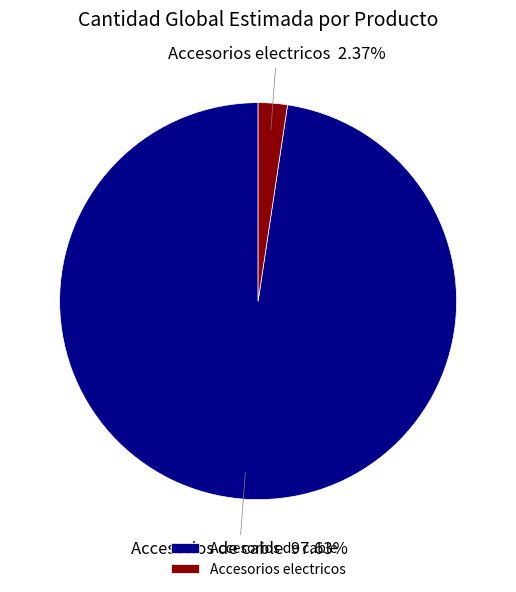

The Accesorios electricos slice represents 2% of the pie. True or false?

True